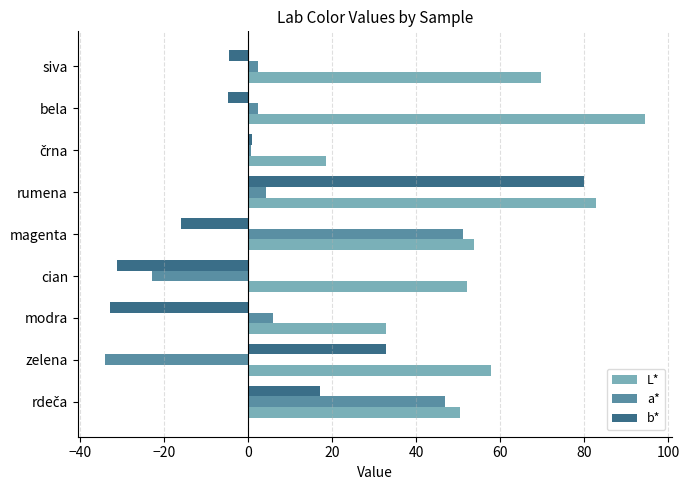

Is it true that L* equals 155.6 at bela?

False